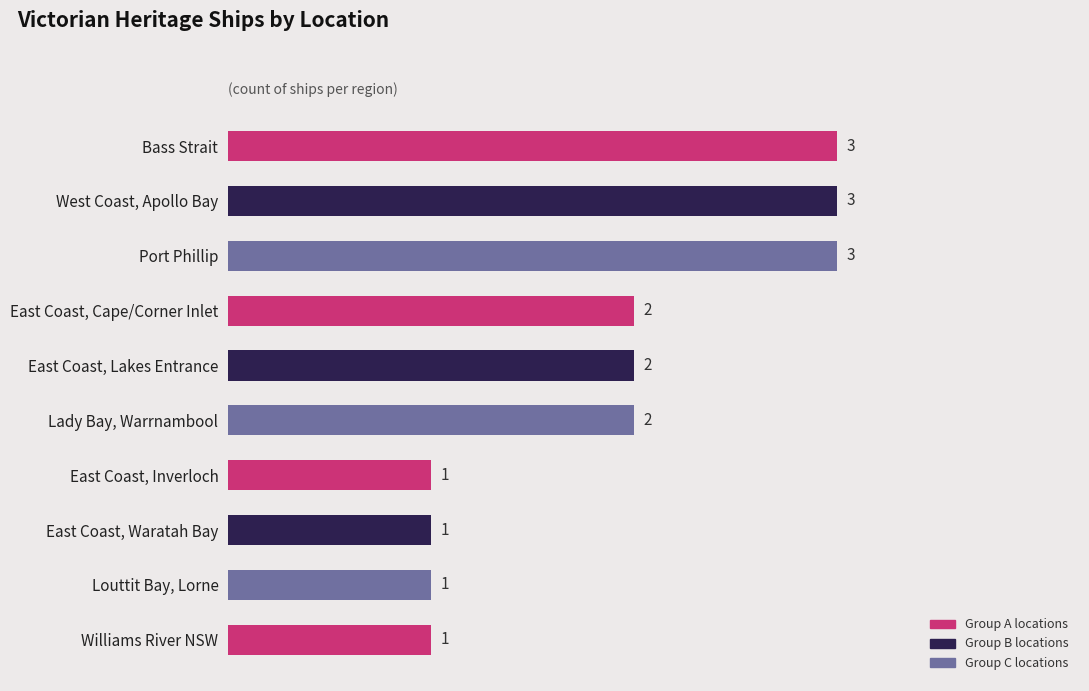

Approximately how many times larger is the value at East Coast, Inverloch compared to West Coast, Apollo Bay?

0.3